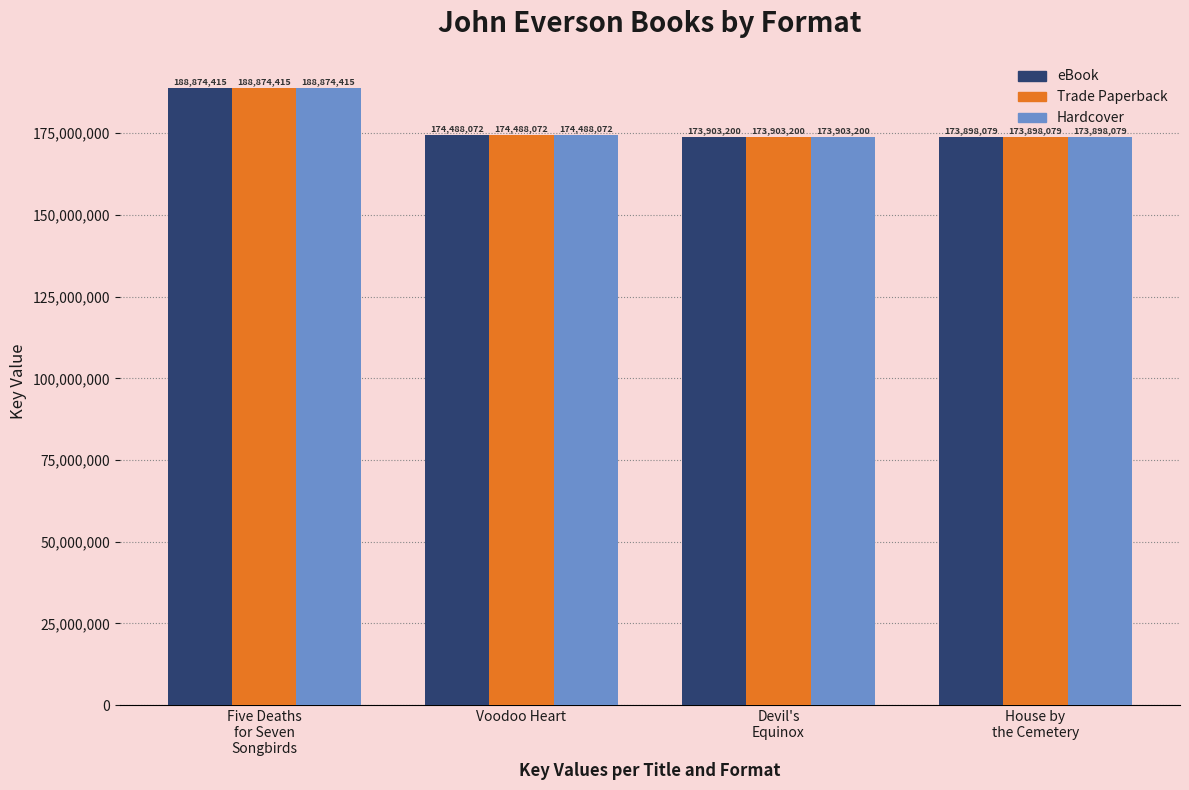

What is the minimum value shown in the chart?

173898079